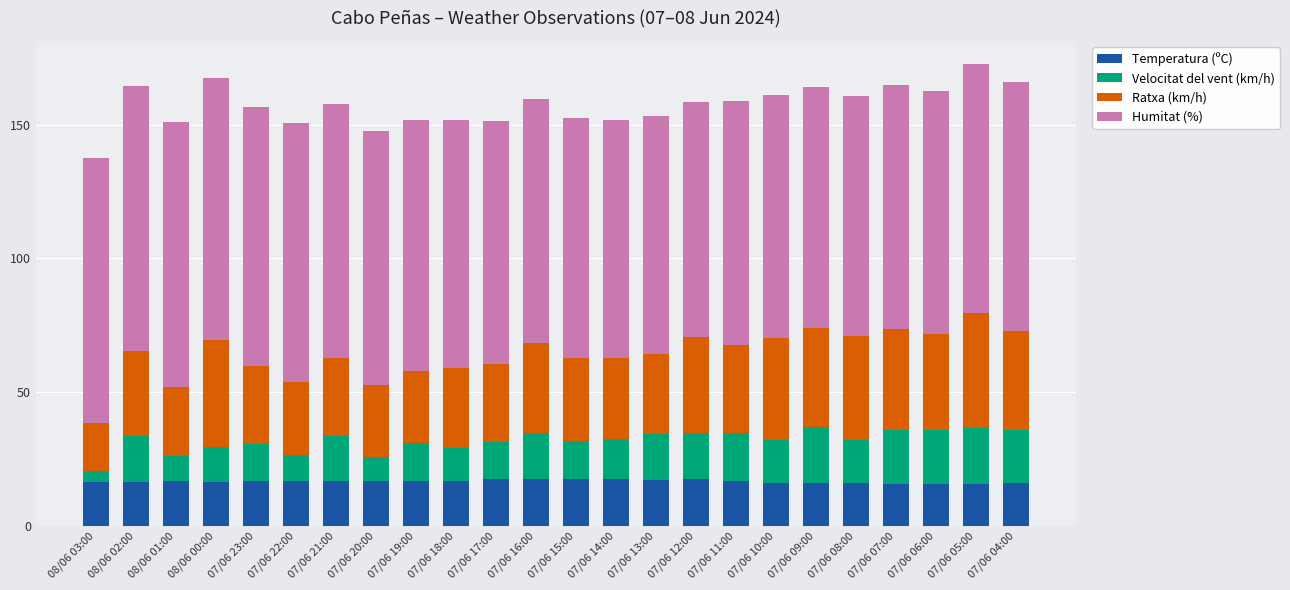

What is the maximum value for Temperatura (ºC)?

17.6